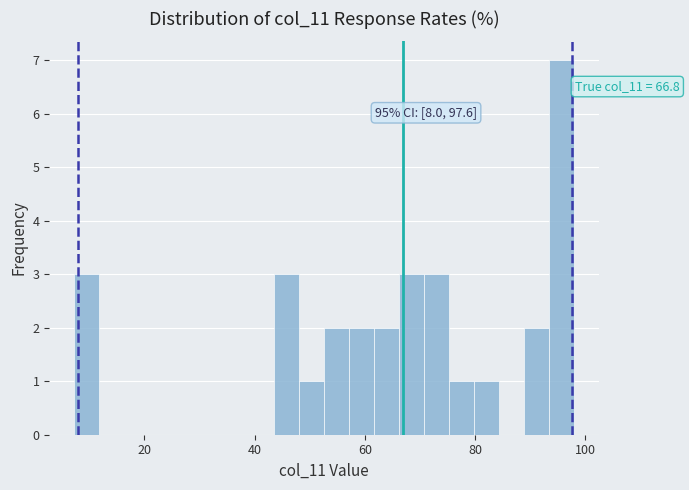

Read against the x-axis, roughly where is the centre of the tallest bar?

96